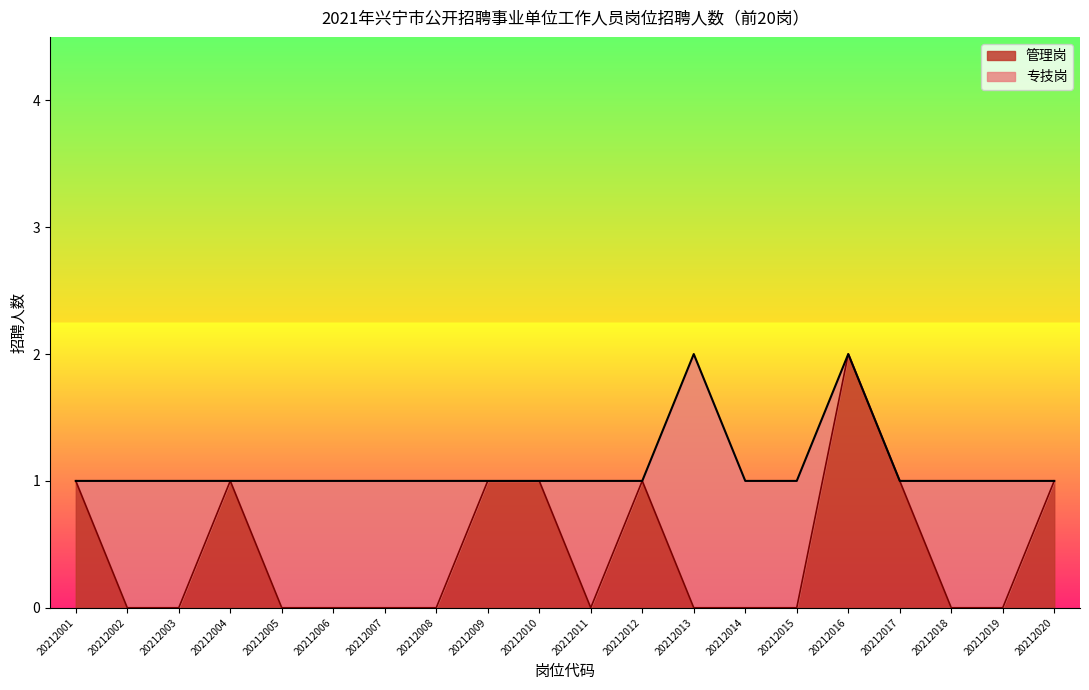

At which category does the data reach its first local peak?

20212013